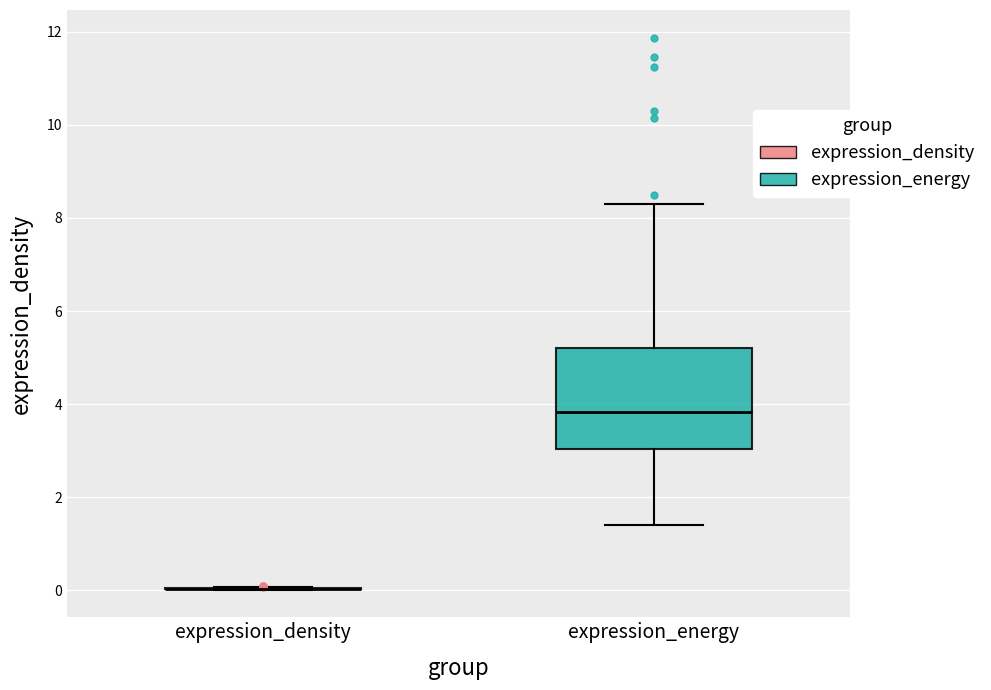

Comparing the boxes themselves (not the whiskers), which one is the tallest?

expression_energy